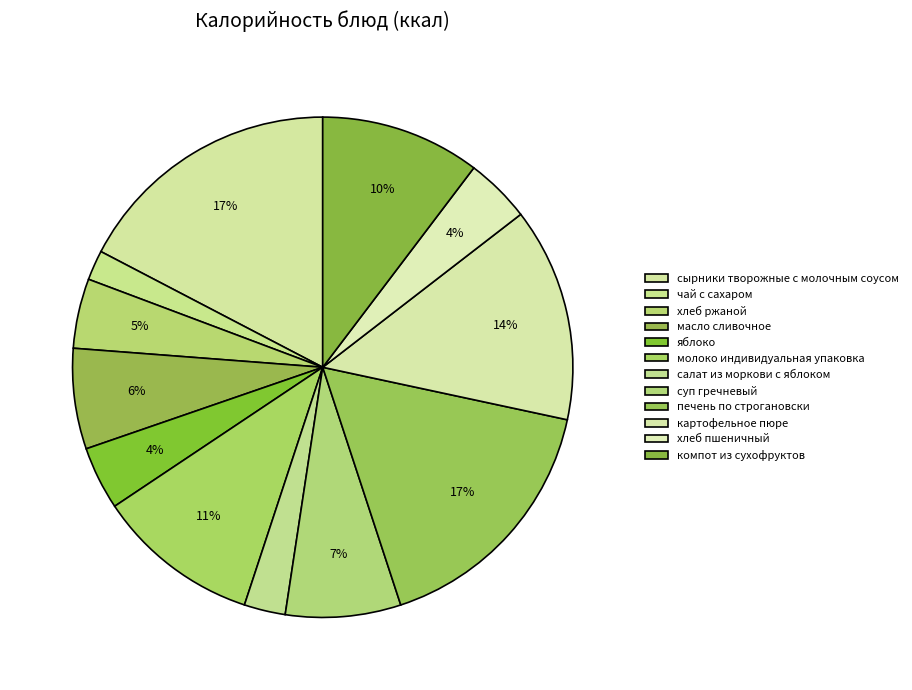

Which has a higher value, чай с сахаром or печень по строгановски?

печень по строгановски